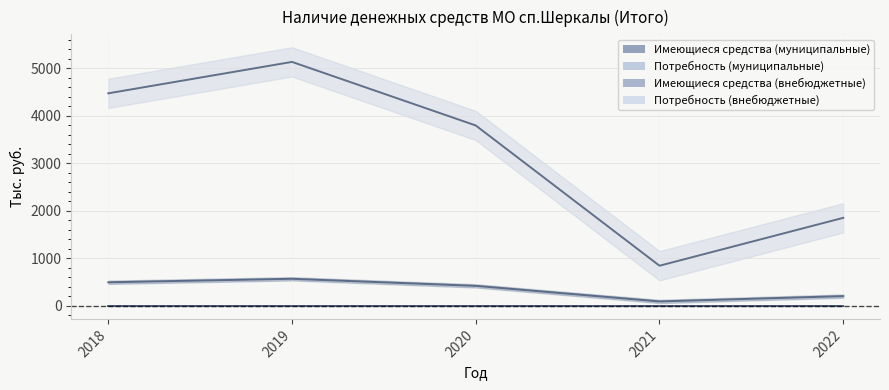

What is the total value across all series at 2022?

2060.0